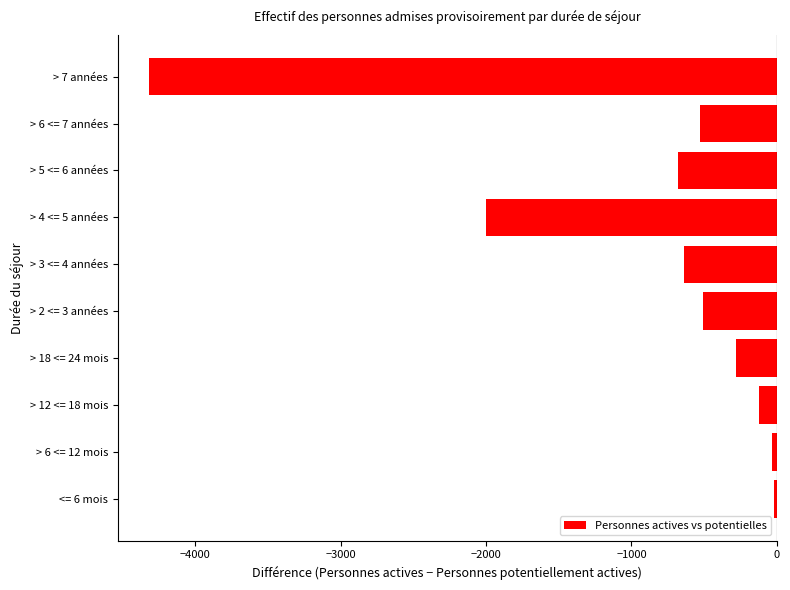

What is the average value?

-914